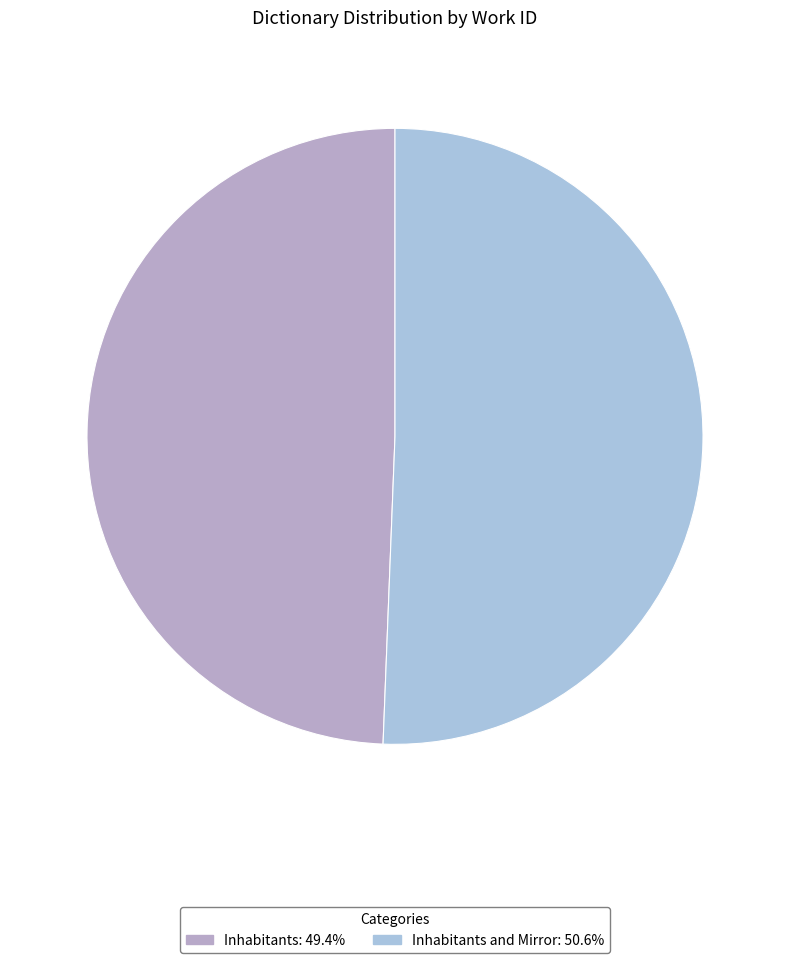

What is the largest slice in the pie chart?

Inhabitants and Mirror